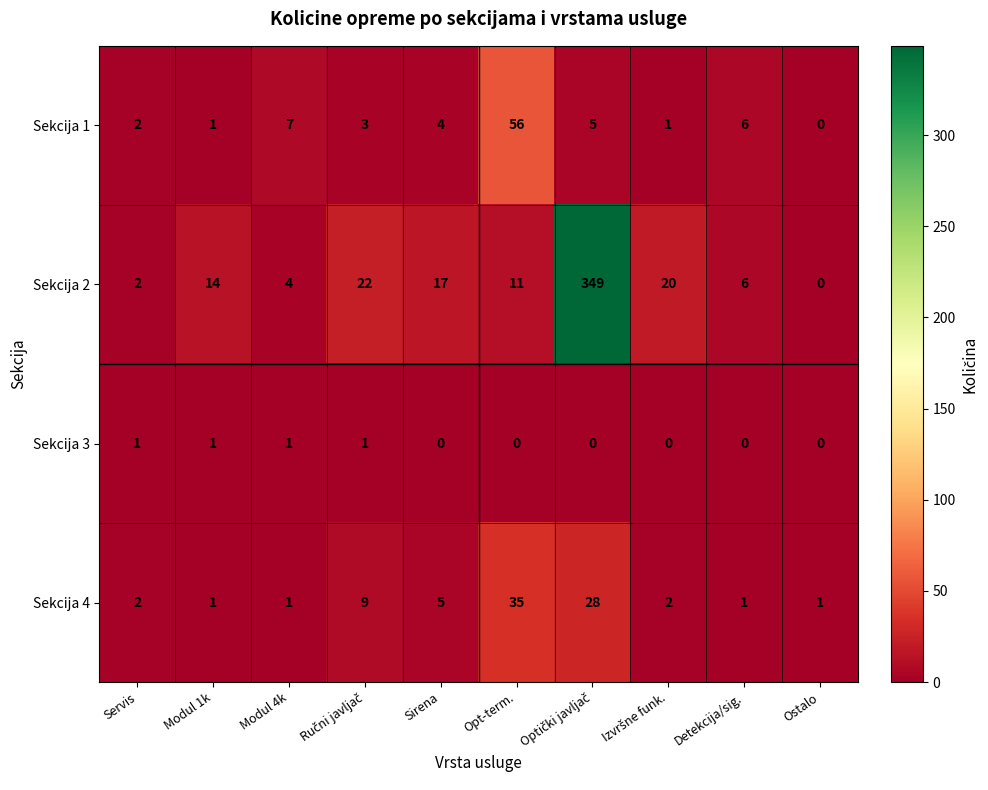

What is the difference between the highest and lowest values at Detekcija/sig.?

6